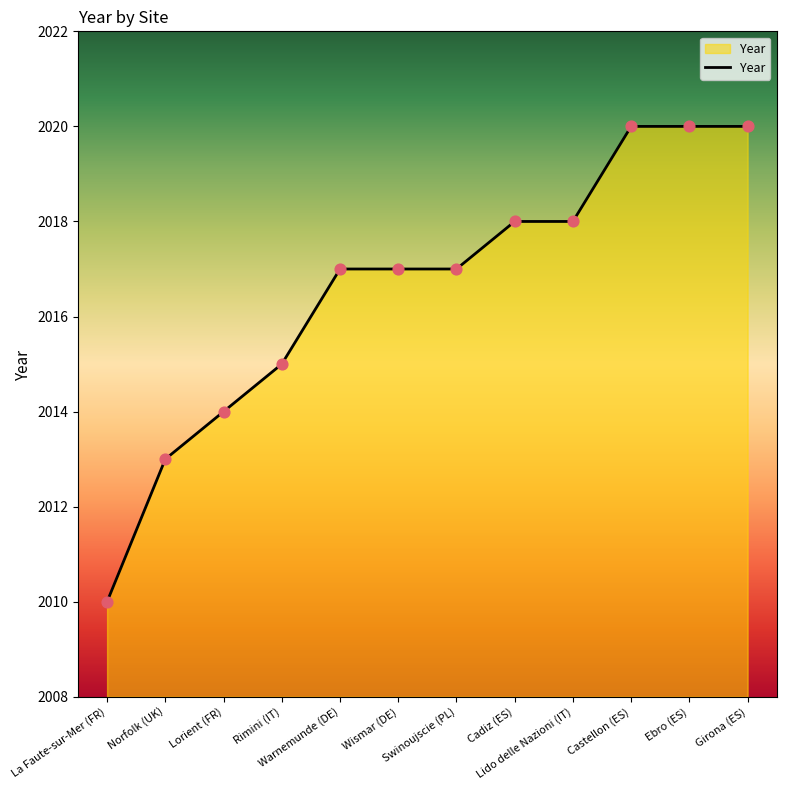

Between Swinoujscie (PL) and Cadiz (ES), which is larger?

Cadiz (ES)